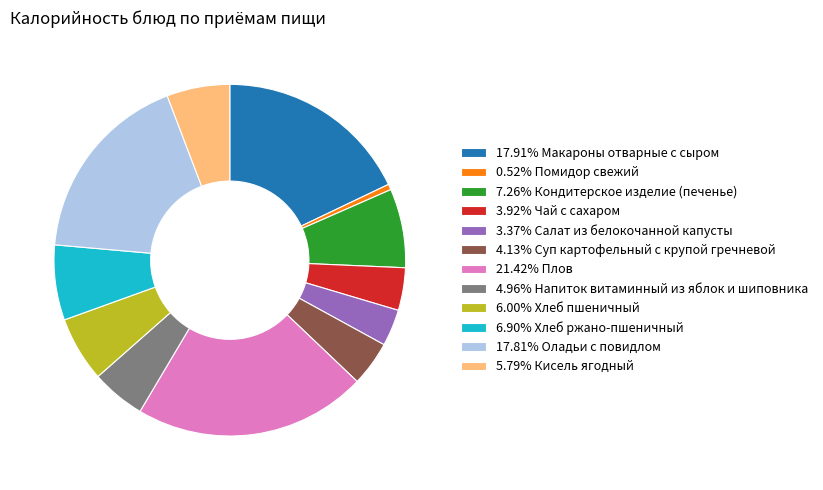

Does 4.96% Напиток витаминный из яблок и шиповника account for over 50% of the chart?

No